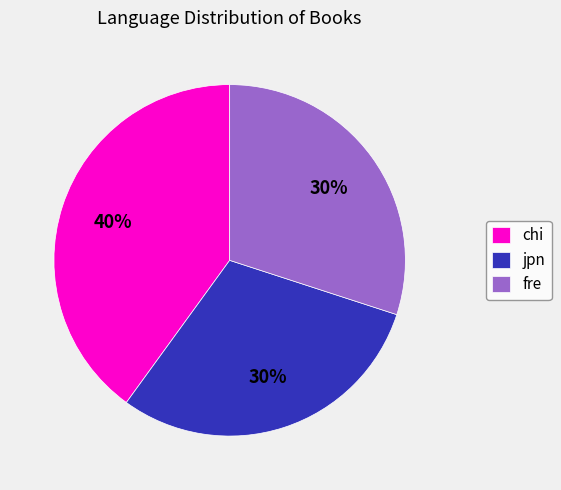

Is there a majority slice in this chart?

No